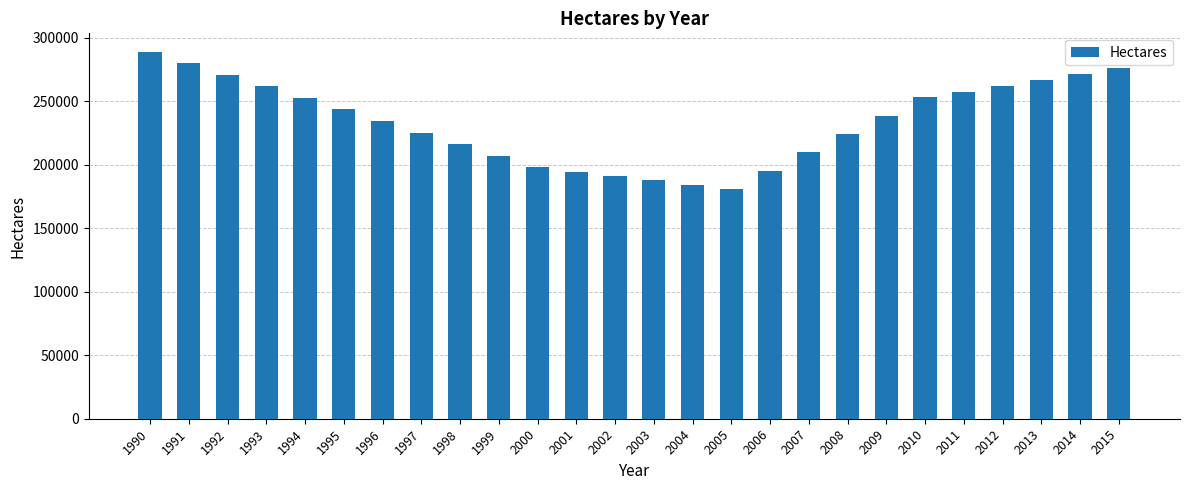

The value at 2010 is 253000. True or false?

True